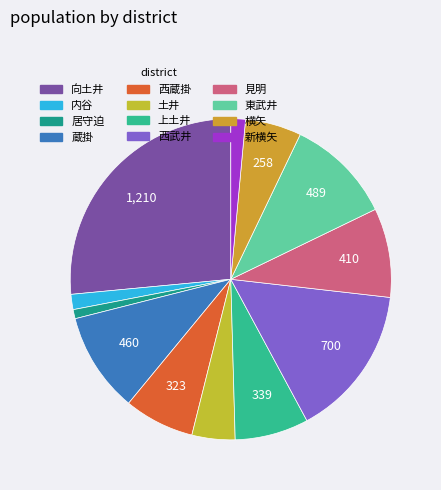

To the nearest percent, what is the combined percentage of 見明 and 蔵掛?

19%